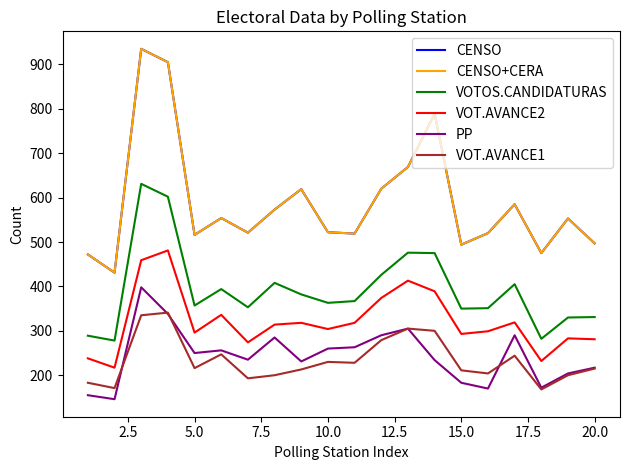

Is this an area chart (filled region under the line)?

No